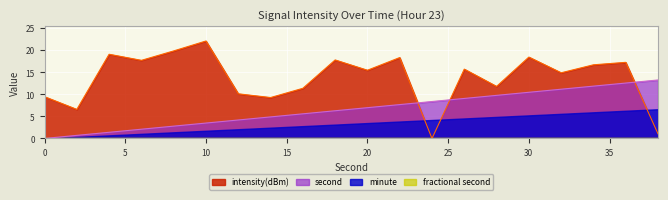

Between 4 and 22, which series saw the biggest shift?

second